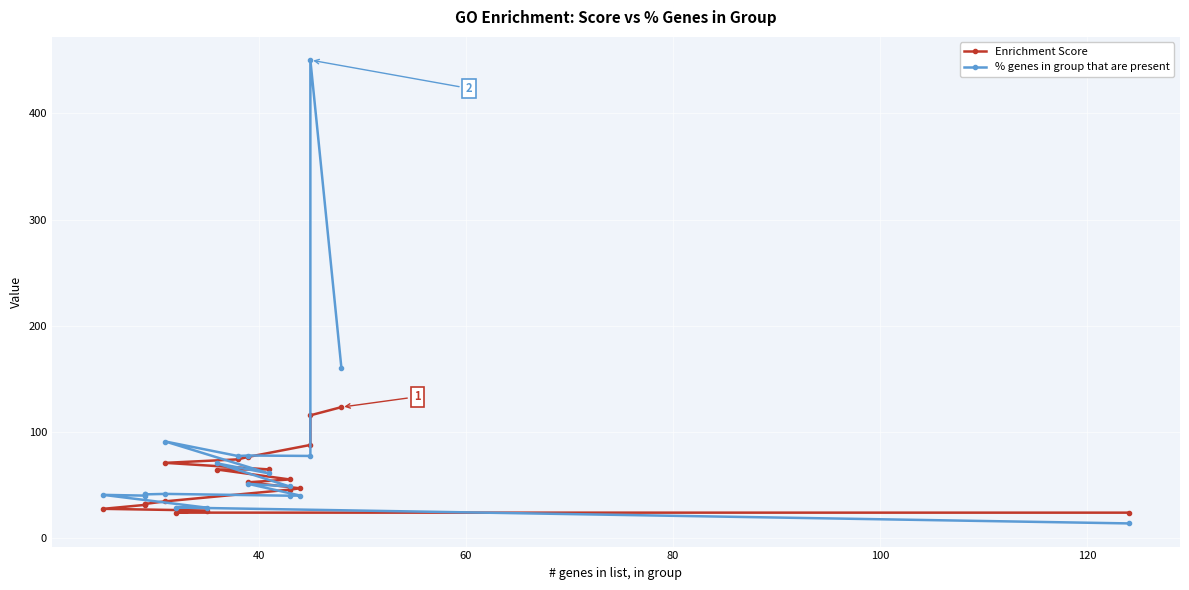

Does the chart display data point markers on the line(s)?

Yes